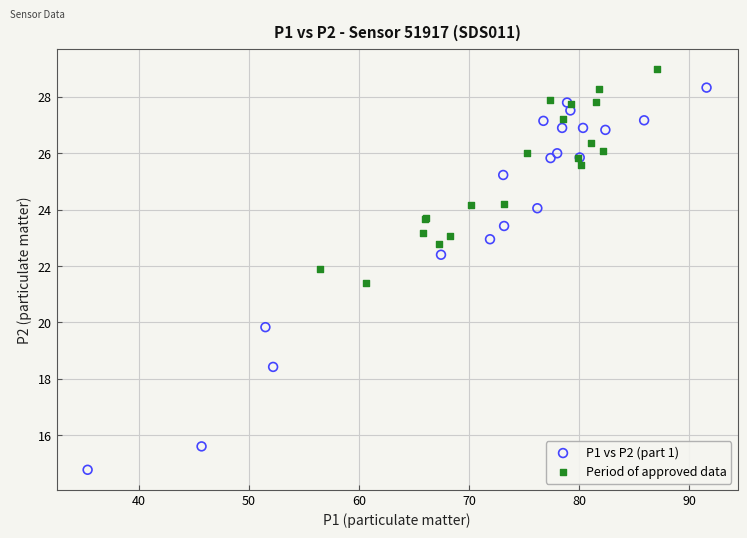

Which series contains the highest Y value?

Period of approved data